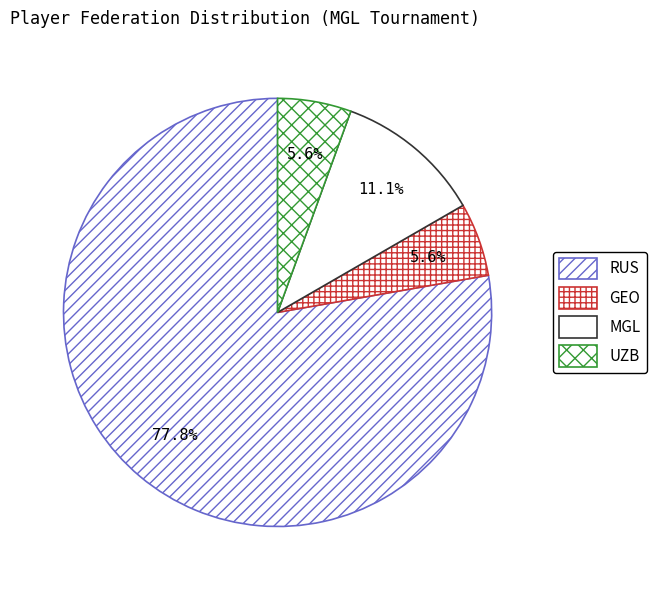

Count the number of slices in the pie.

4